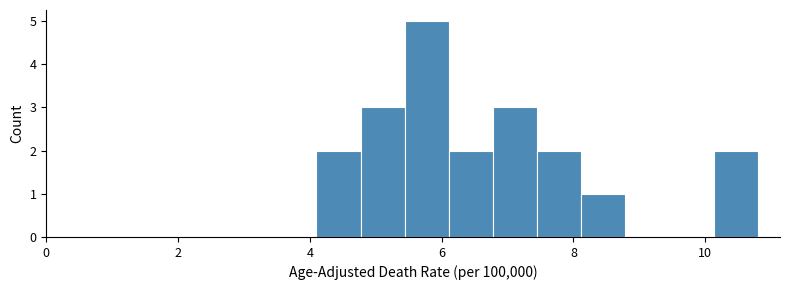

Read against the x-axis, roughly where is the centre of the tallest bar?

5.8